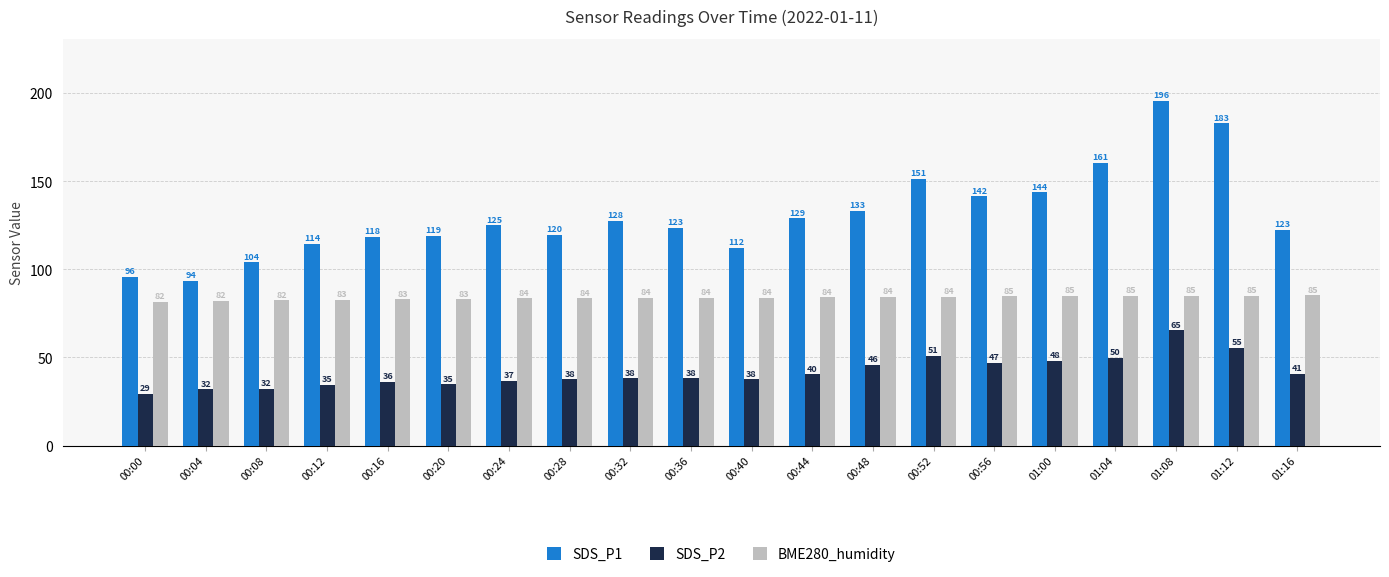

What is the sum of all SDS_P1 values?

2613.6